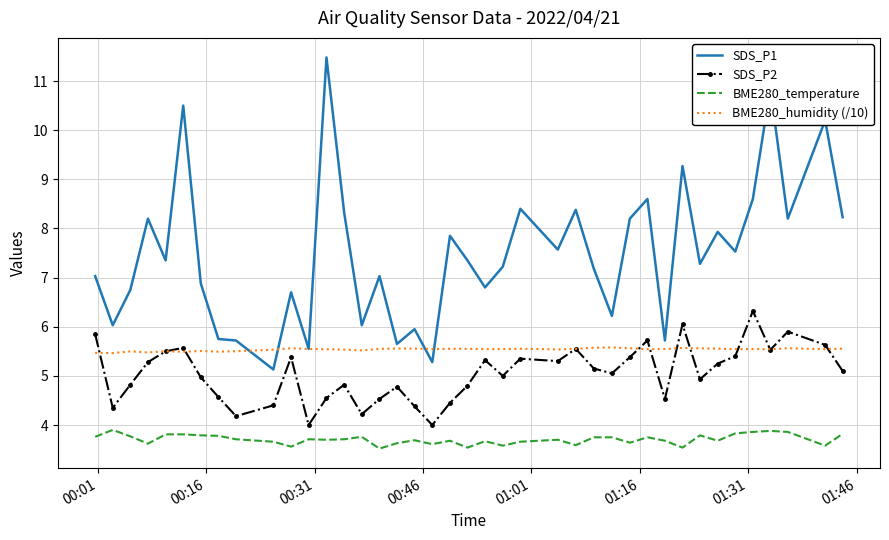

What is the highest value of the SDS_P1 series?

11.5